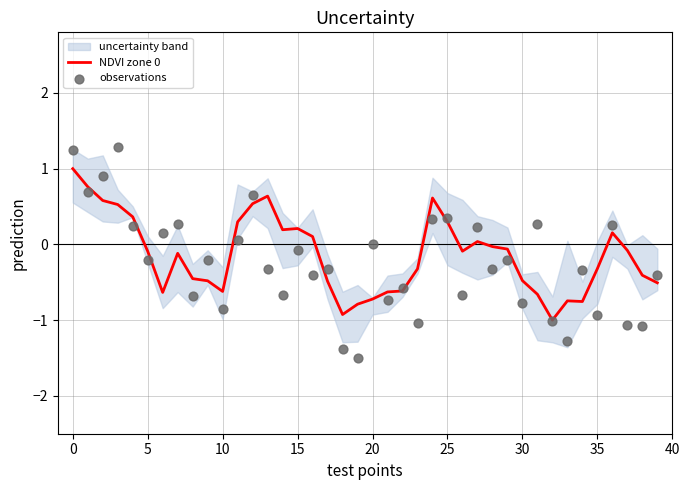

Which series has the largest total across all categories?

NDVI zone 0